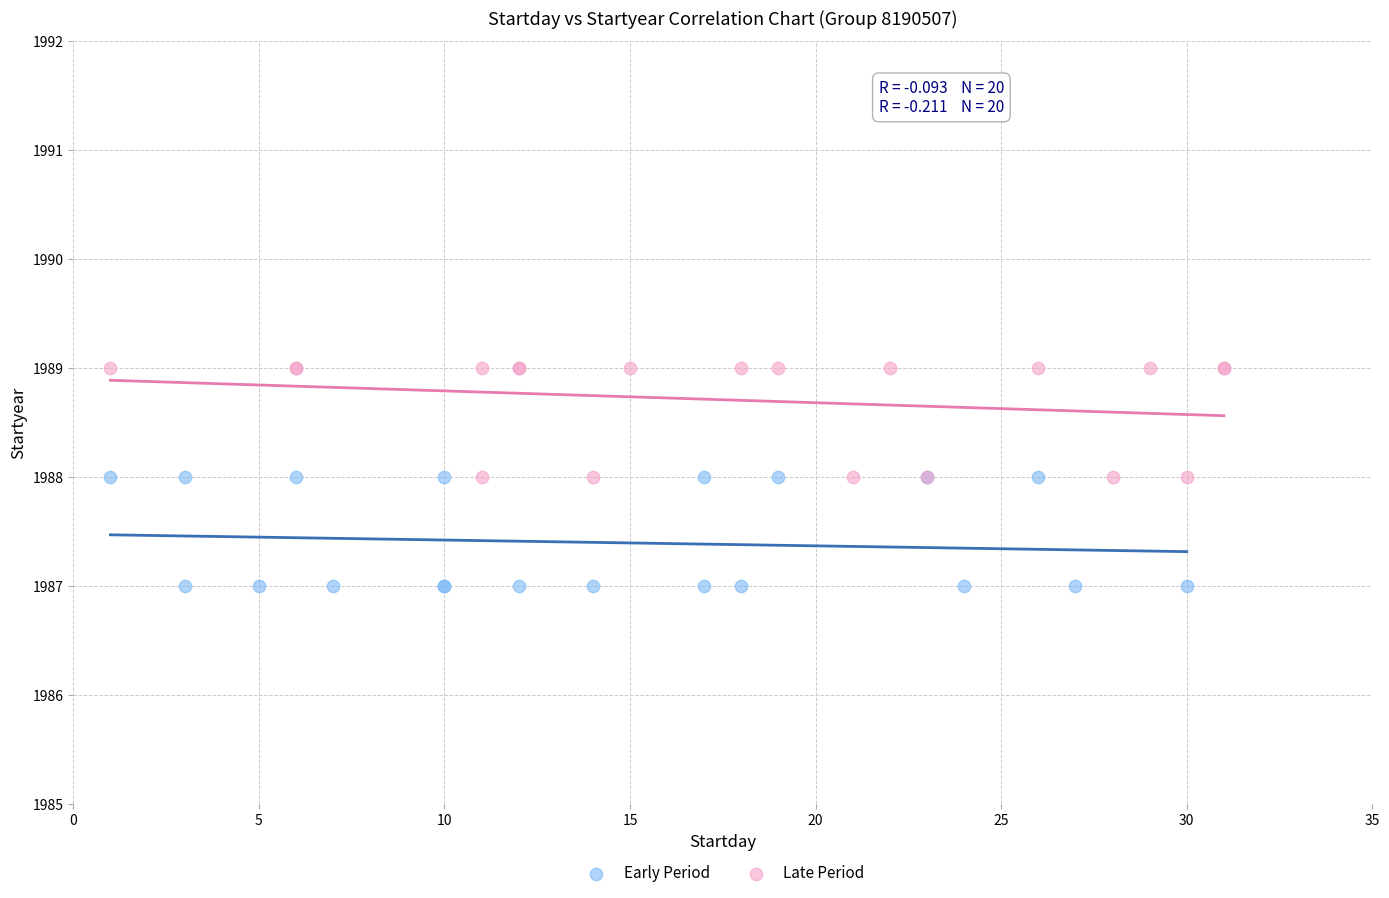

Which series reaches the minimum Y coordinate?

Early Period